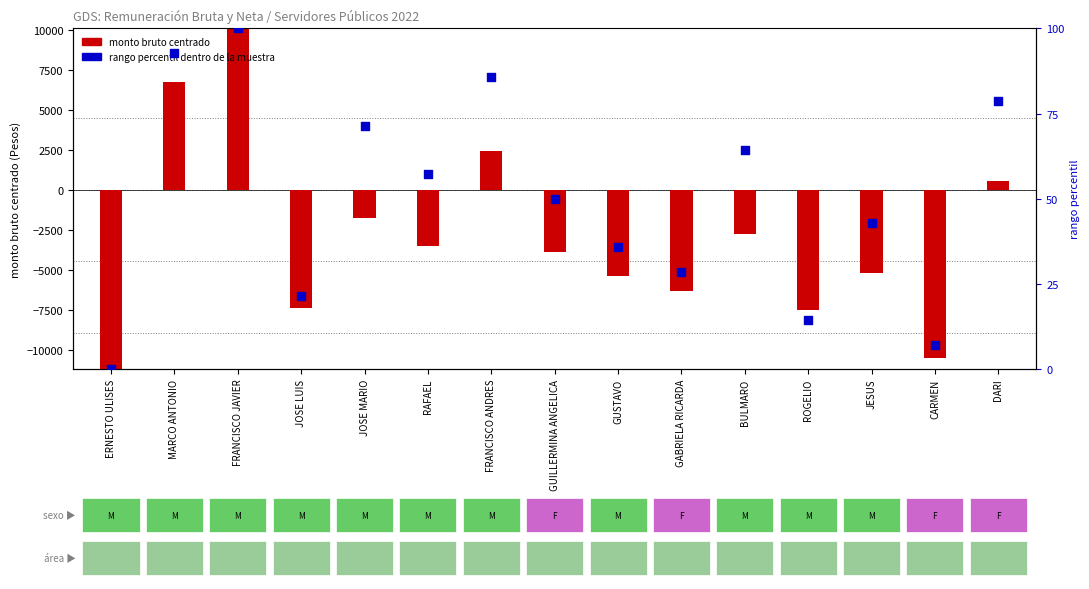

Between ERNESTO ULISES and JESUS, which is larger?

JESUS